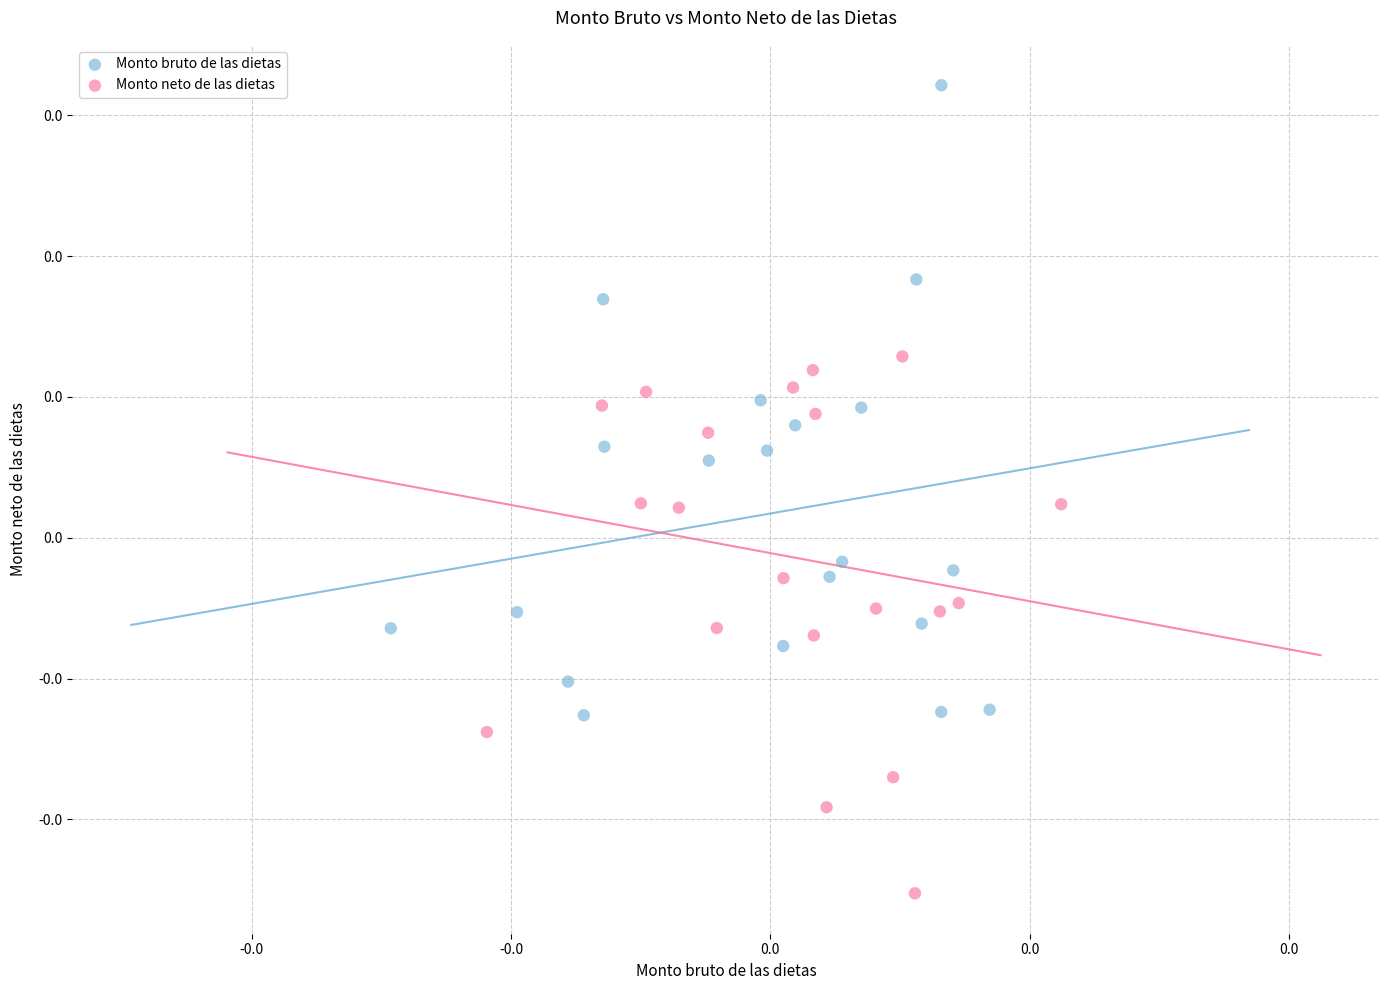

What are all the series names shown in the legend?

Monto bruto de las dietas, Monto neto de las dietas